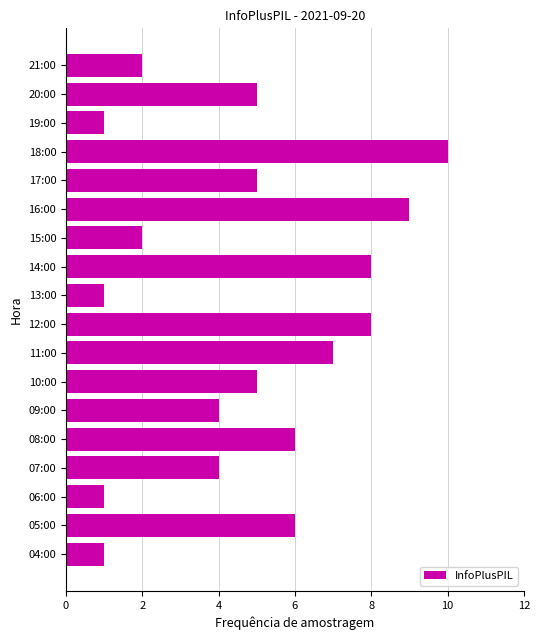

What is the average value?

5